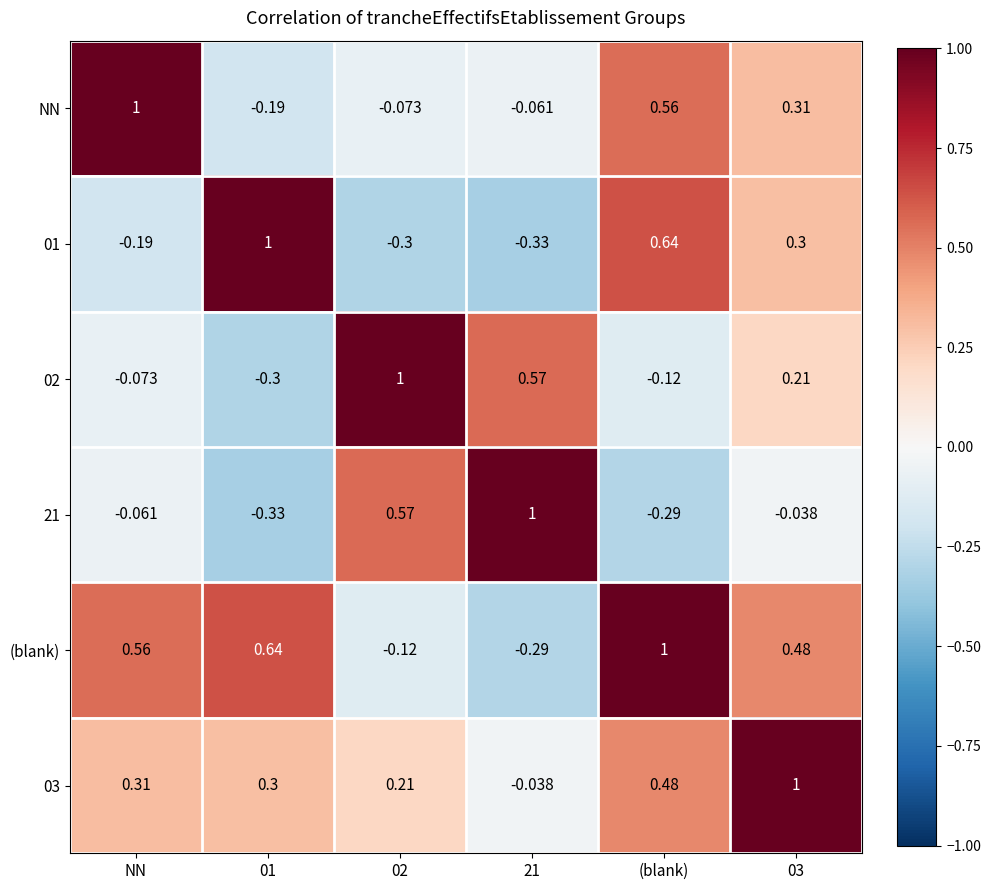

How many categories are shown in the chart?

6